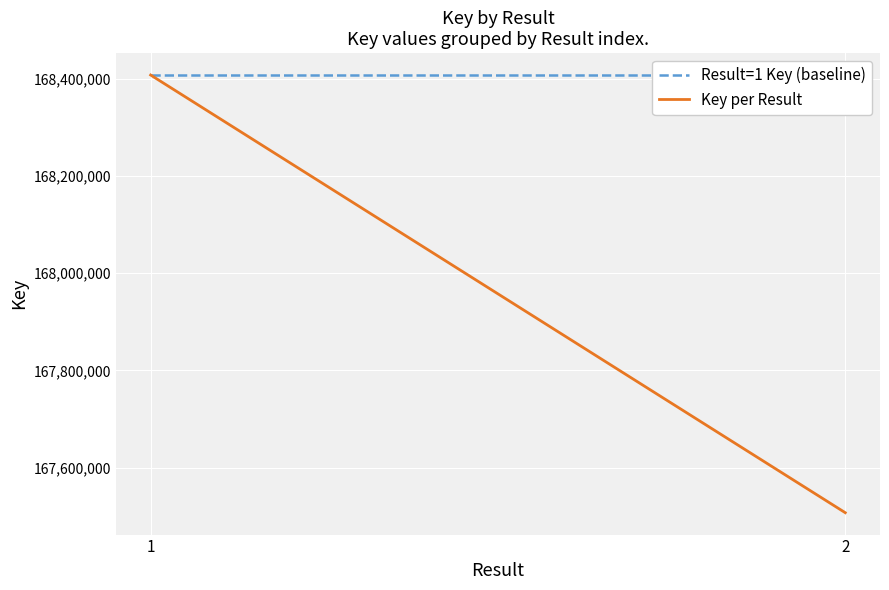

List the series in order of their overall mean, lowest first.

Key per Result, Result=1 Key (baseline)